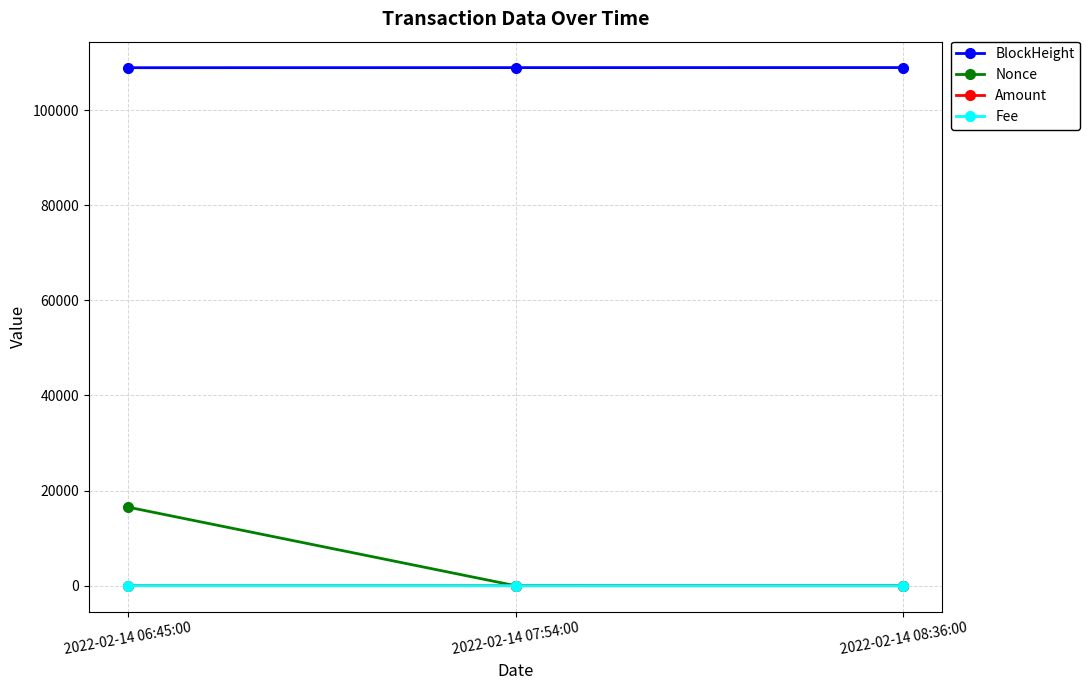

True or false: BlockHeight has a value of 176921.1 at 2022-02-14 07:54:00.

False